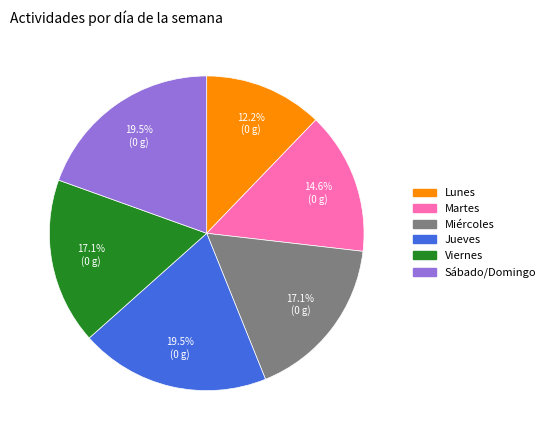

Is the sum of Miércoles and Viernes greater than half?

No